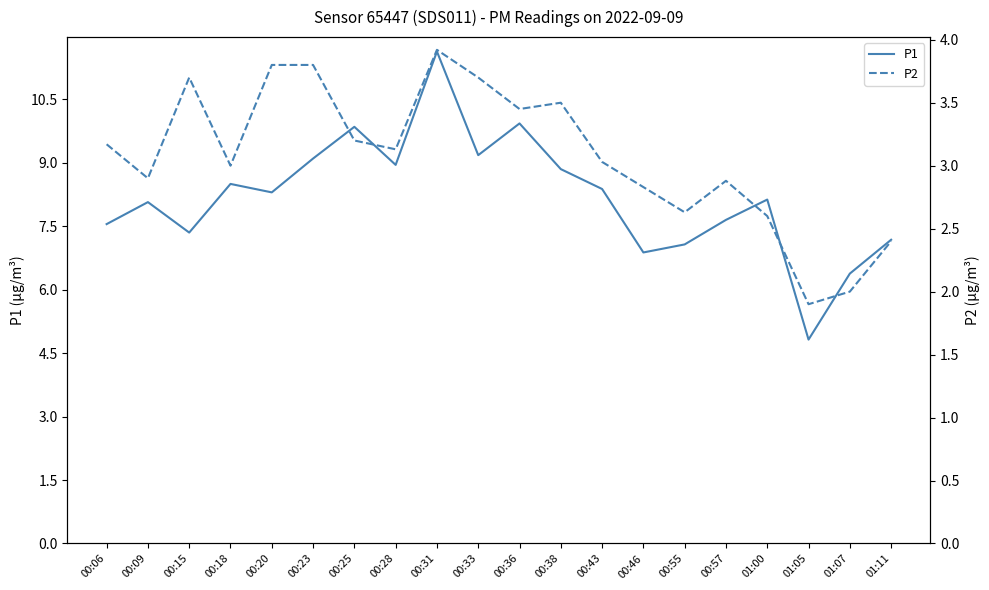

What is the highest value of the P2 series?

3.9